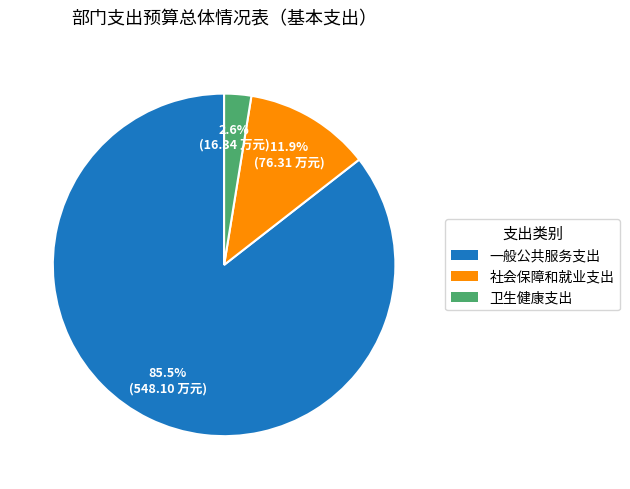

What is the ratio of the value at 卫生健康支出 to the value at 社会保障和就业支出?

0.2